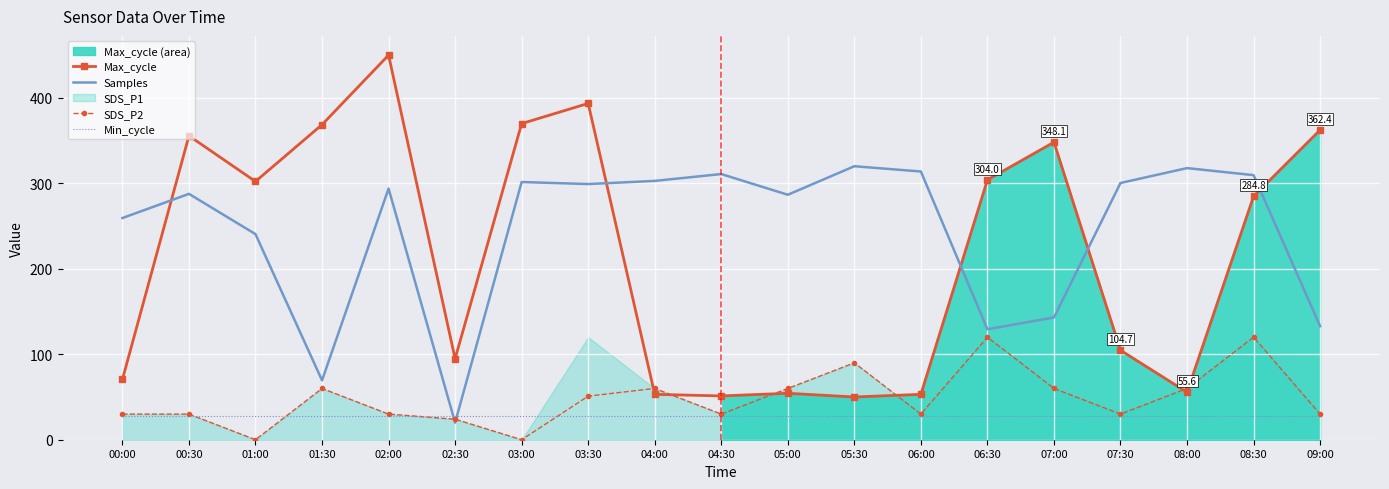

At 09:00, list the series in order from smallest to largest.

Min_cycle, SDS_P2, Samples, Max_cycle